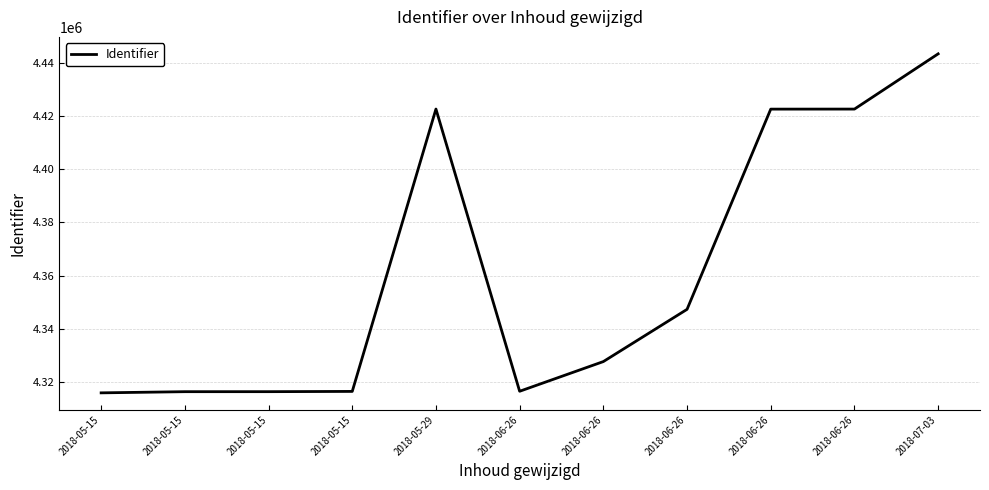

At which category does the data reach its first local peak?

2018-05-29